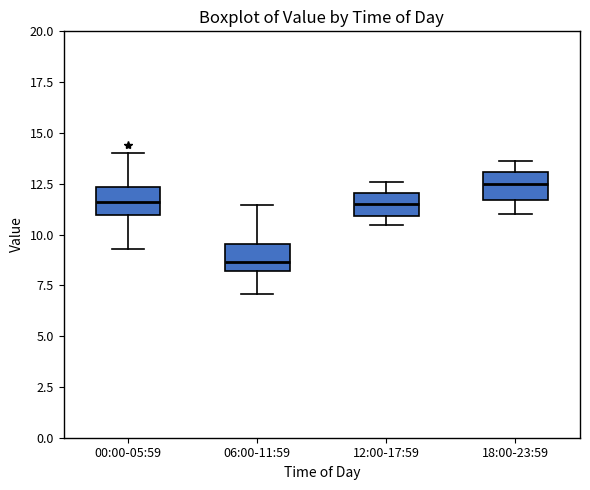

Where is the lower edge of the box for 00:00-05:59 on the y-axis? The values are not printed on the chart, so give them approximately, as read against the axis.

11.0